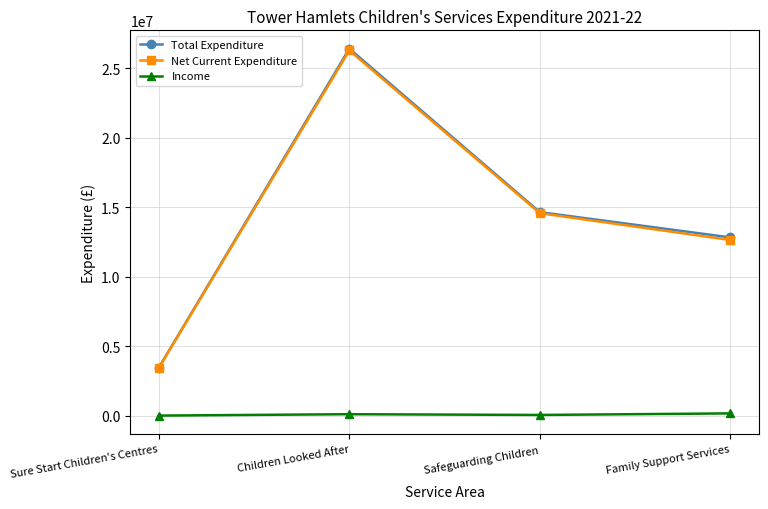

What are all the series names shown in the legend?

Total Expenditure, Net Current Expenditure, Income